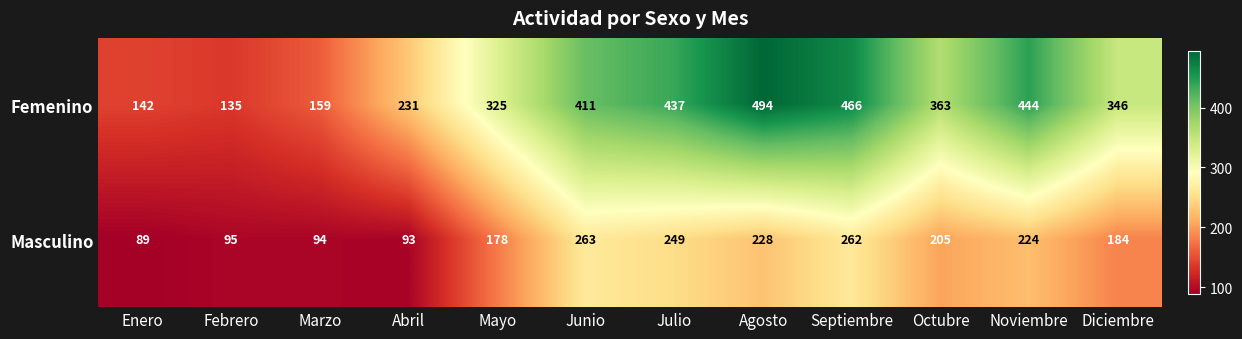

Is it true that Femenino equals 810 at Septiembre?

False